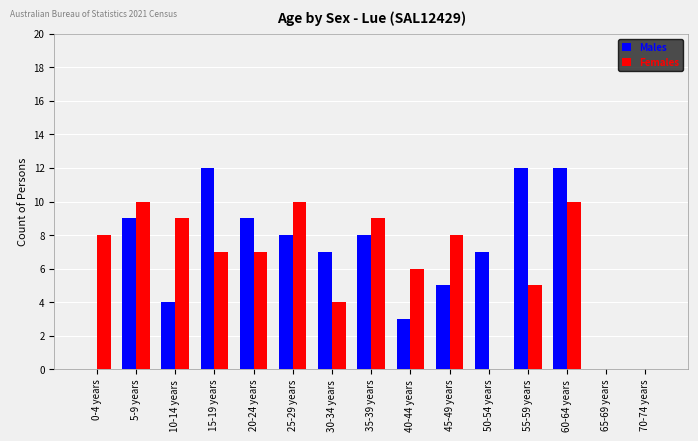

Count the Females values in the range 4 to 9.

9